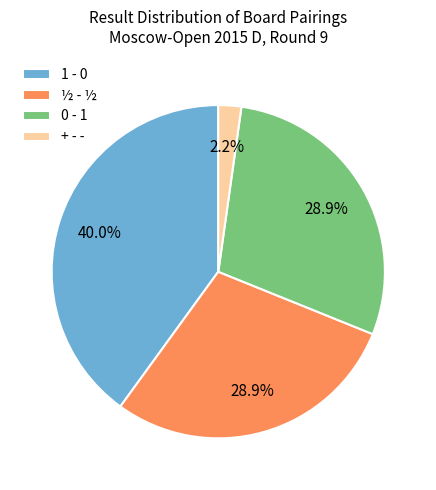

Combined, do ½ - ½ and 1 - 0 account for over 50%?

Yes